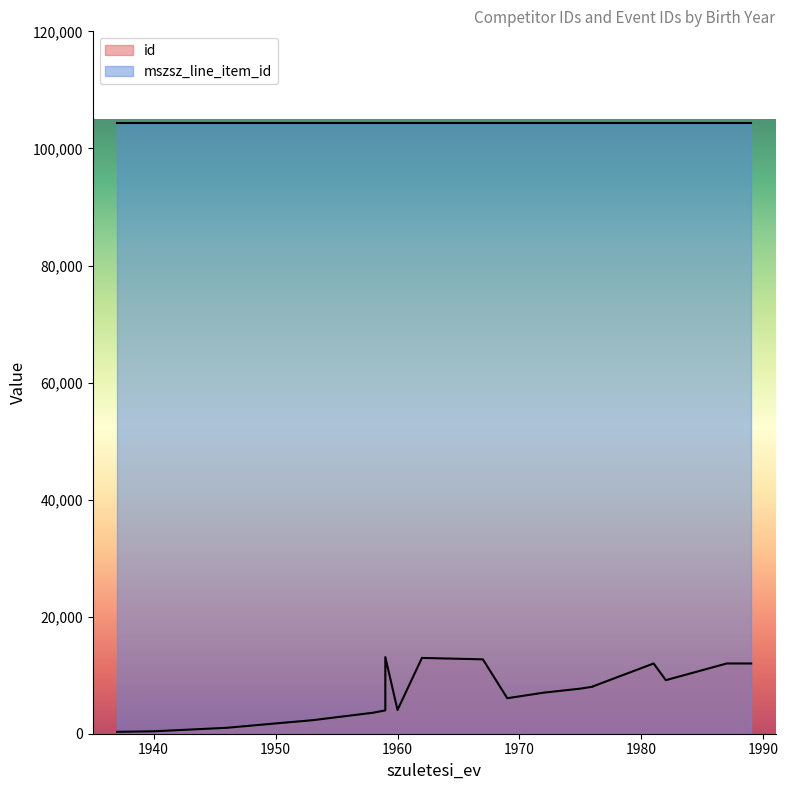

Rank the series by their average value, from highest to lowest.

mszsz_line_item_id, id